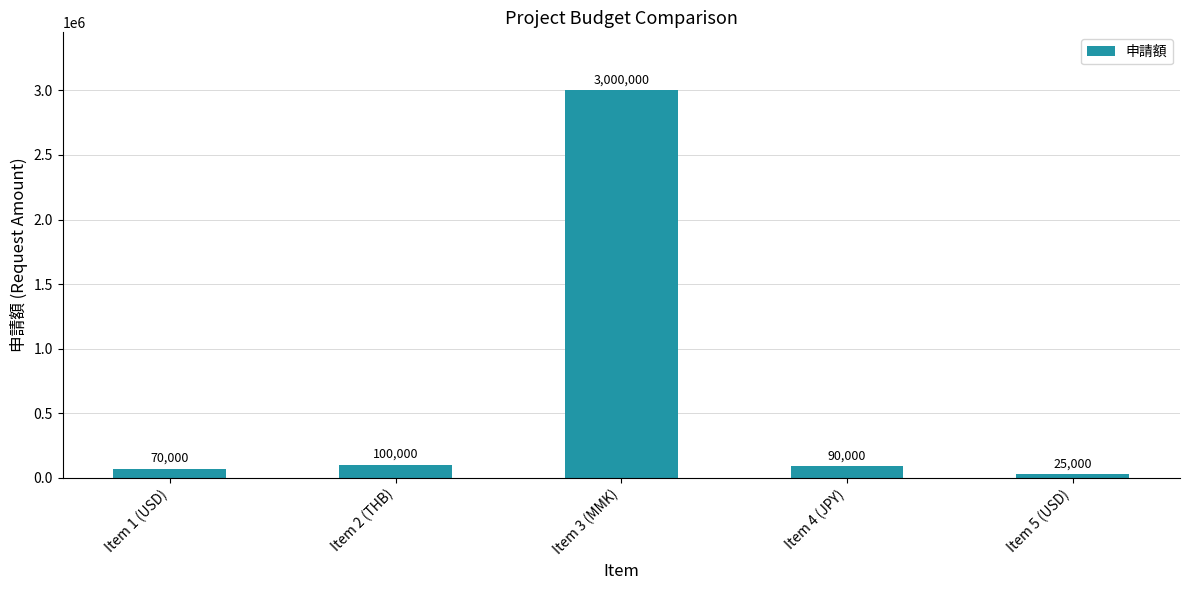

How many data points does each series have?

5